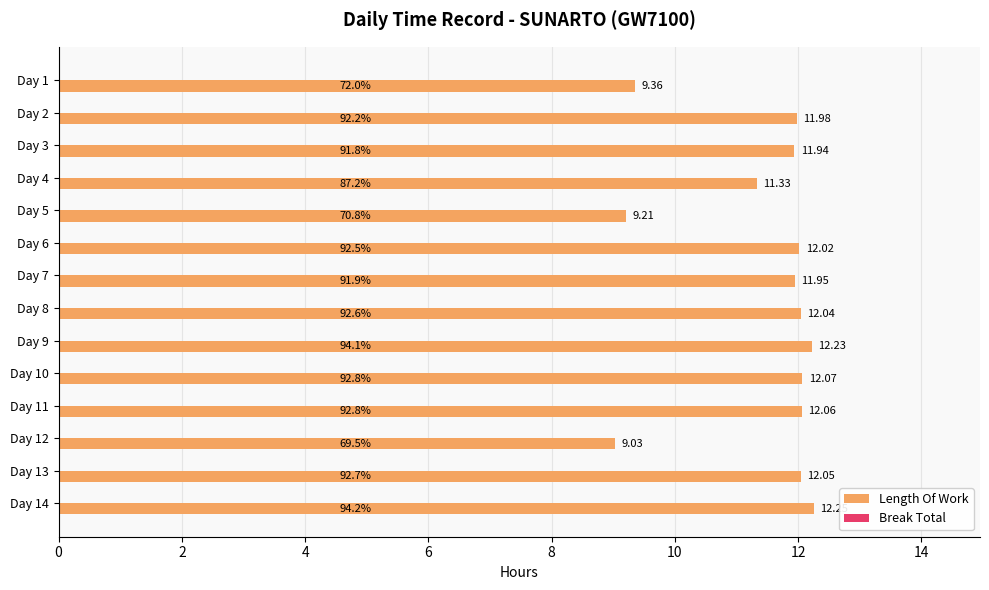

Rank the categories by value from lowest to highest.

Day 12, Day 5, Day 1, Day 4, Day 3, Day 7, Day 2, Day 6, Day 8, Day 13, Day 11, Day 10, Day 9, Day 14